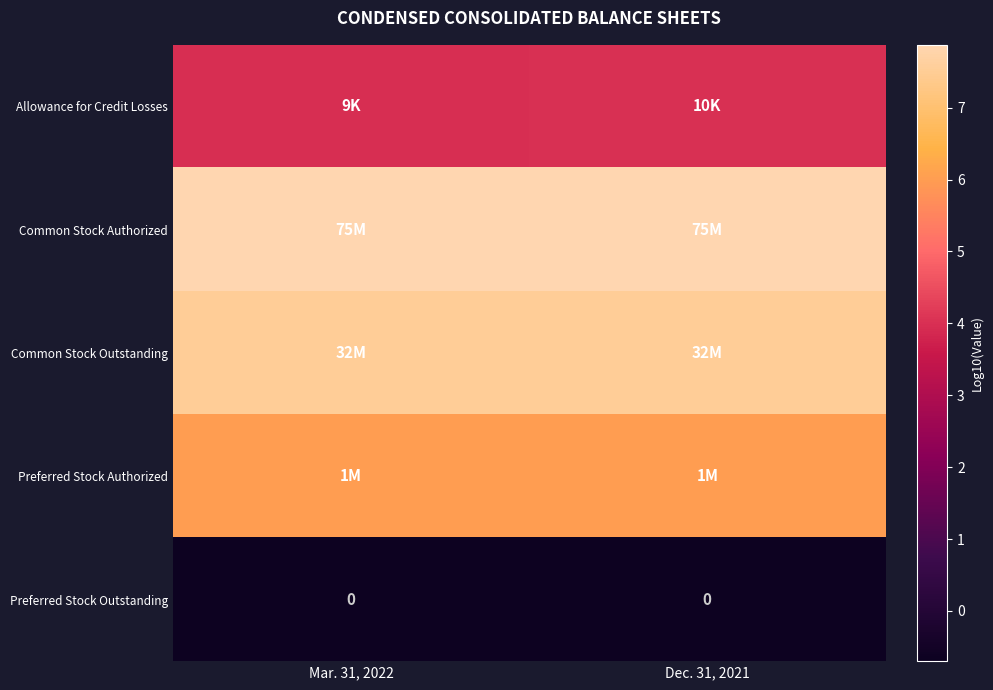

What is the maximum value for Preferred Stock Authorized?

6.0